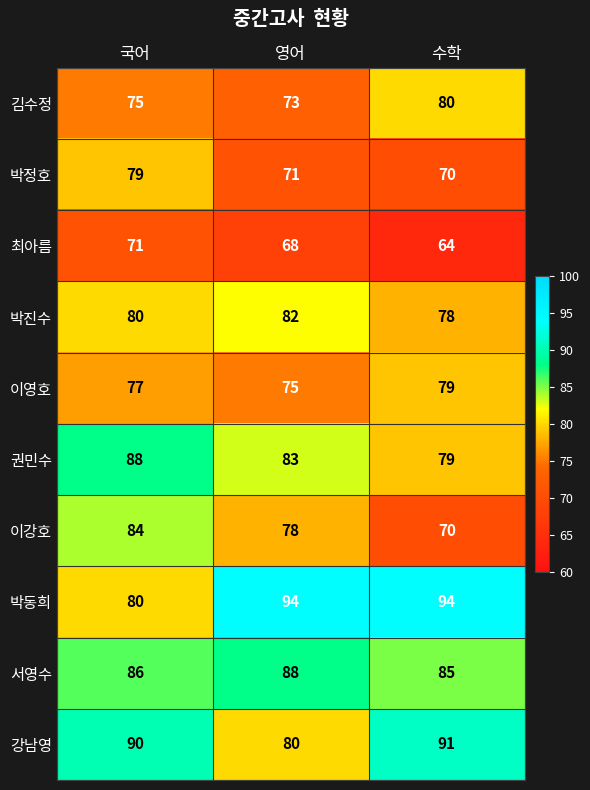

List the labels in order of 서영수 value, largest first.

영어, 국어, 수학